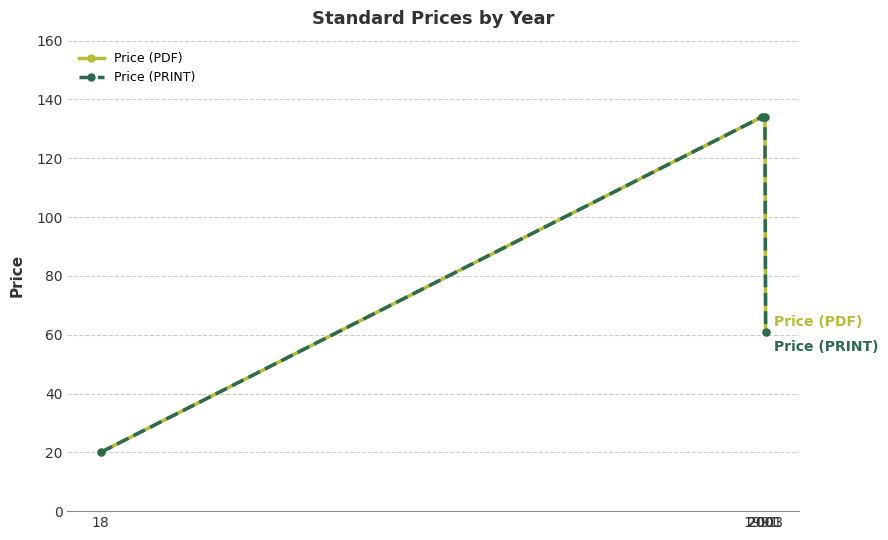

The value of Price (PDF) at 2003 is 61. True or false?

True